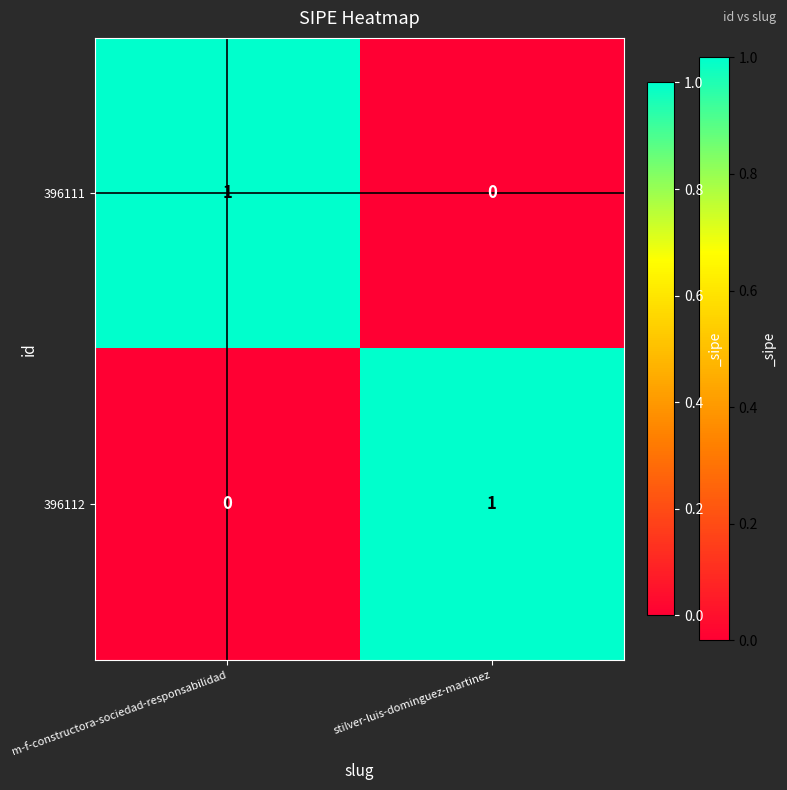

Is it true that 396111 equals 2 at m-f-constructora-sociedad-responsabilidad?

False